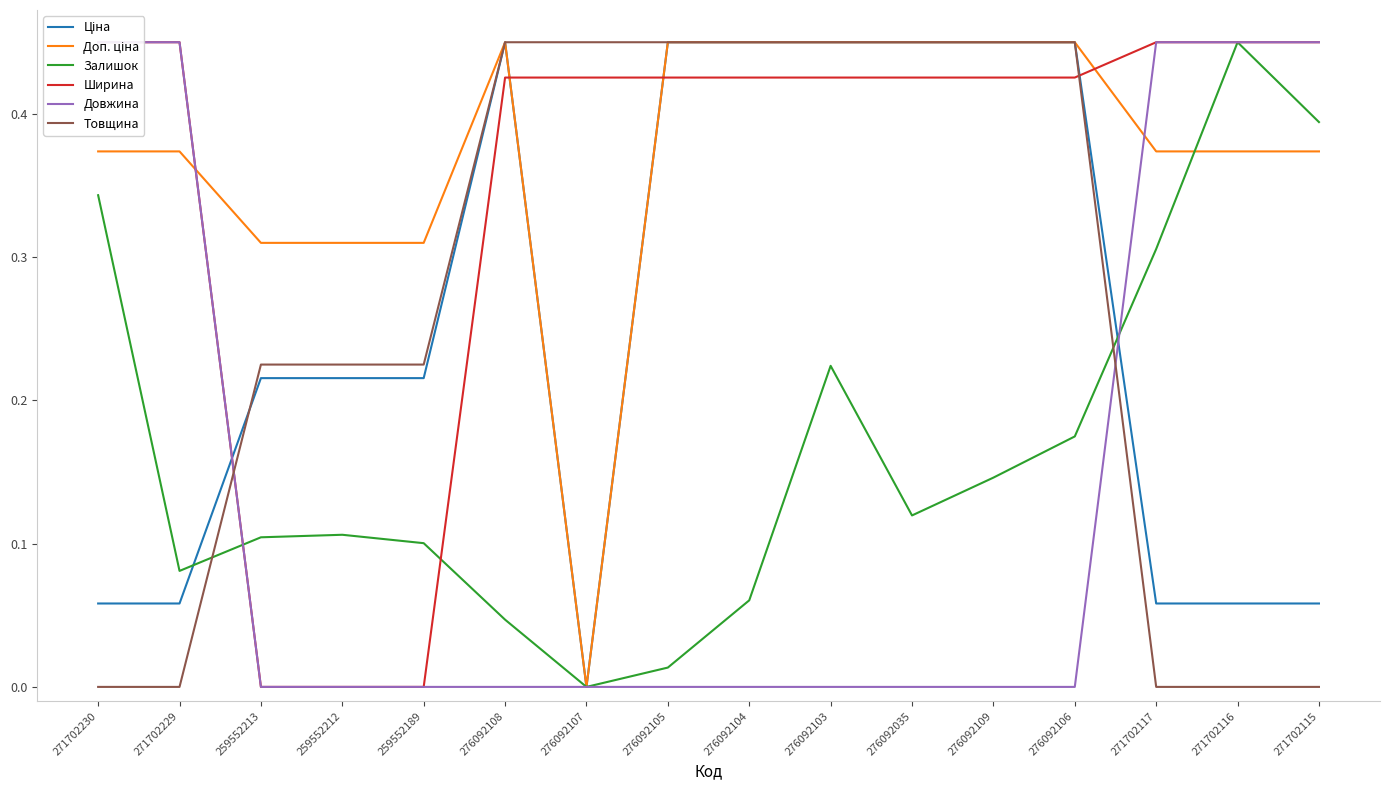

What is the label of the 12th point from the right?

259552189